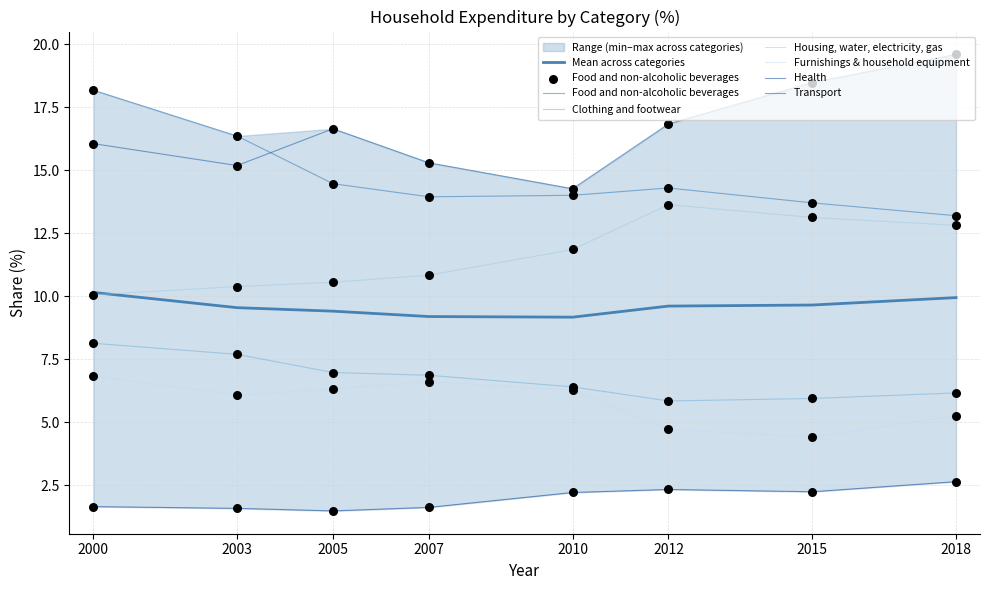

Which series contains the highest Y value?

Transport